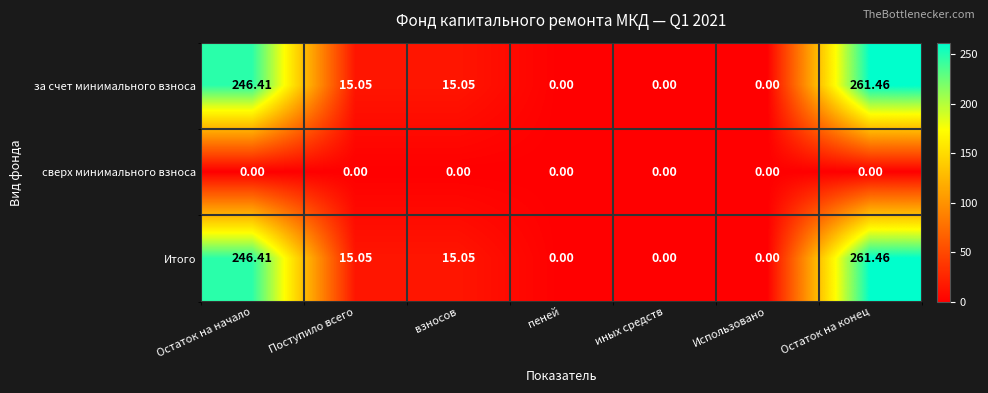

At which category is the sum across all series the highest?

Остаток на конец